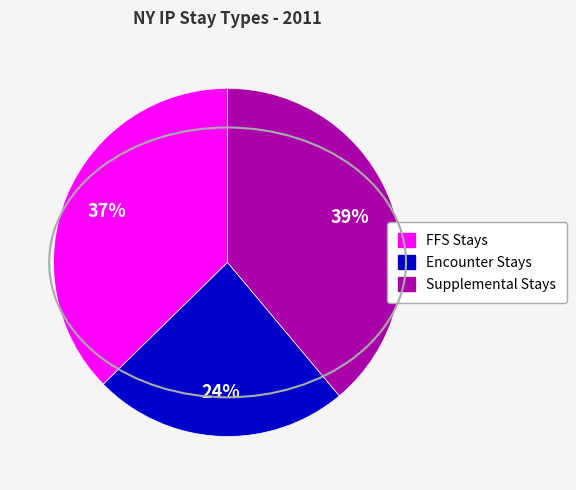

To the nearest percent, what is the average slice percentage?

33%